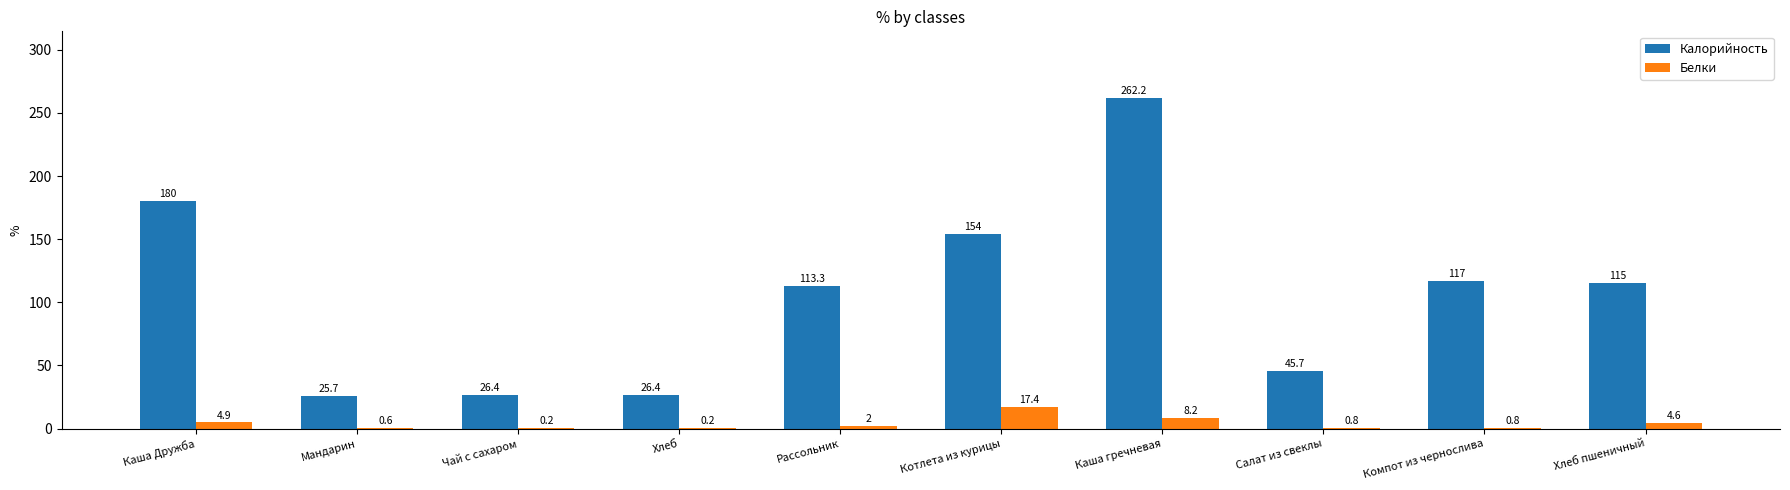

Where does the Калорийность series first go above 115?

Каша Дружба